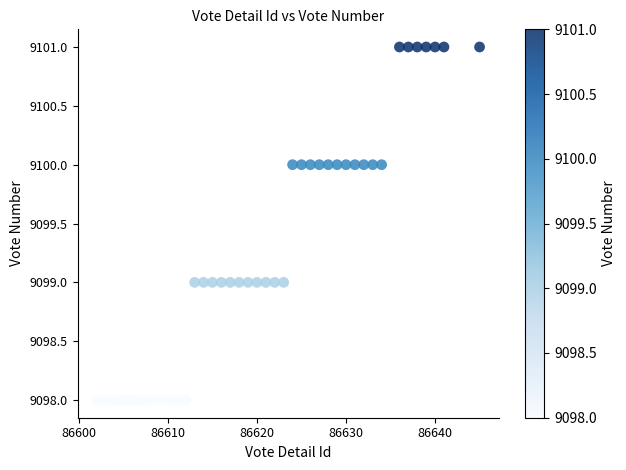

What is the range of X values (max minus min)?

43